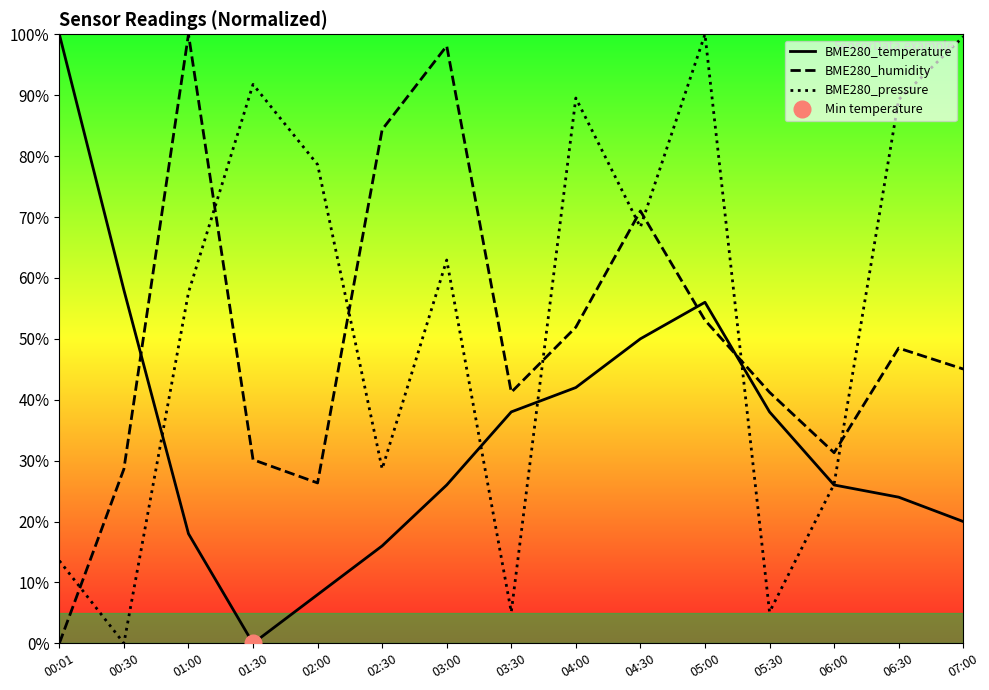

Reading left to right, extract all data points from this chart.

BME280_temperature: 00:01=100.0	00:30=58.0	01:00=18.0	01:30=0.0	02:00=8.0	02:30=16.0	03:00=26.0	03:30=38.0	04:00=42.0	04:30=50.0	05:00=56.0	05:30=38.0	06:00=26.0	06:30=24.0	07:00=20.0
BME280_humidity: 00:01=0.0	00:30=28.6	01:00=100.0	01:30=30.2	02:00=26.3	02:30=84.4	03:00=98.1	03:30=41.2	04:00=51.9	04:30=71.0	05:00=53.1	05:30=41.2	06:00=31.3	06:30=48.5	07:00=45.0
BME280_pressure: 00:01=13.6	00:30=0.0	01:00=57.6	01:30=91.8	02:00=78.6	02:30=28.6	03:00=62.9	03:30=5.1	04:00=89.5	04:30=68.3	05:00=100.0	05:30=5.1	06:00=26.1	06:30=89.3	07:00=99.6